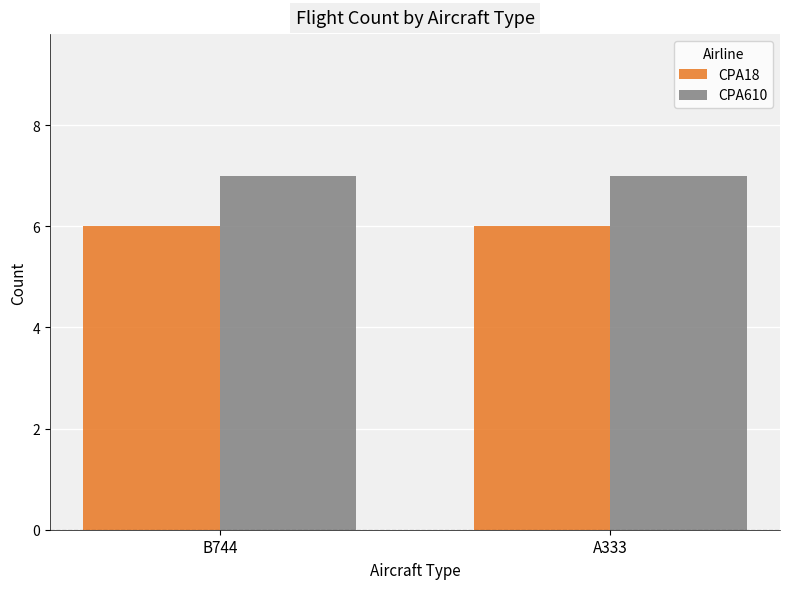

How many bars are there in each group?

2